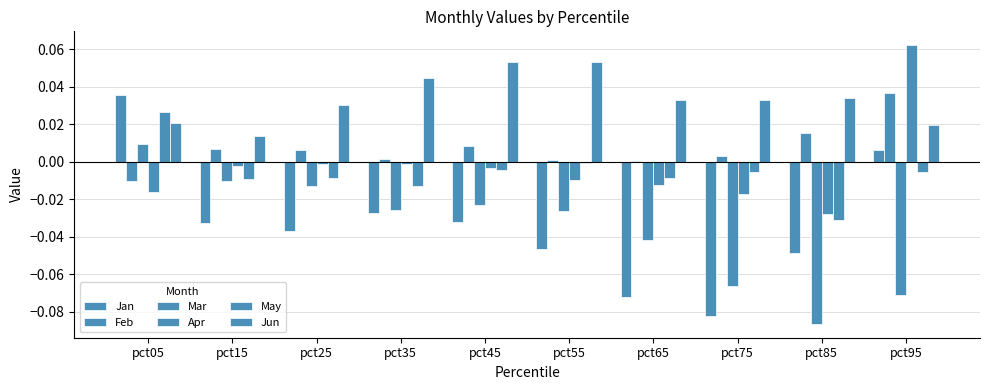

How many negative values does the Jan series have?

8